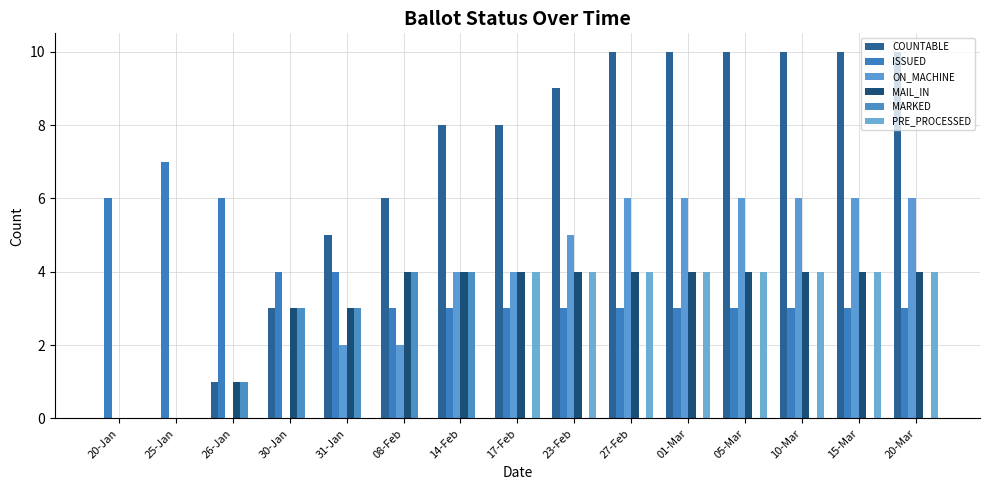

What are all the series names shown in the legend?

COUNTABLE, ISSUED, ON_MACHINE, MAIL_IN, MARKED, PRE_PROCESSED